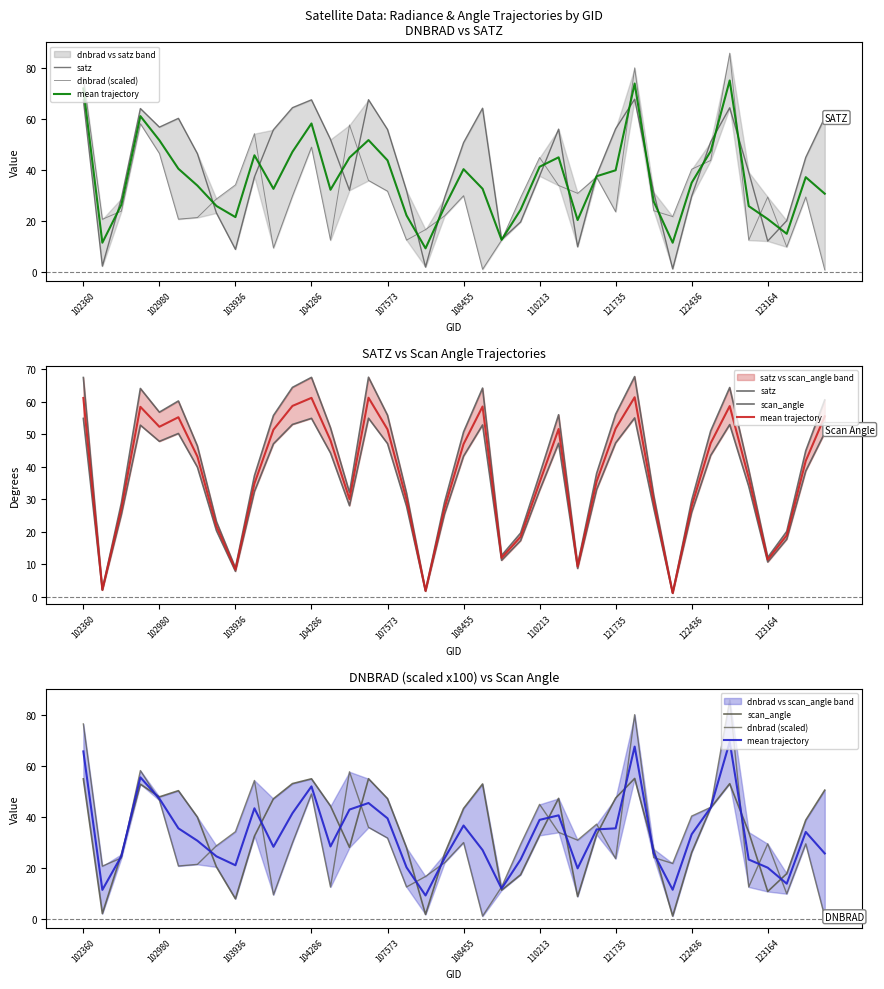

At which label does satz first exceed 44?

102360